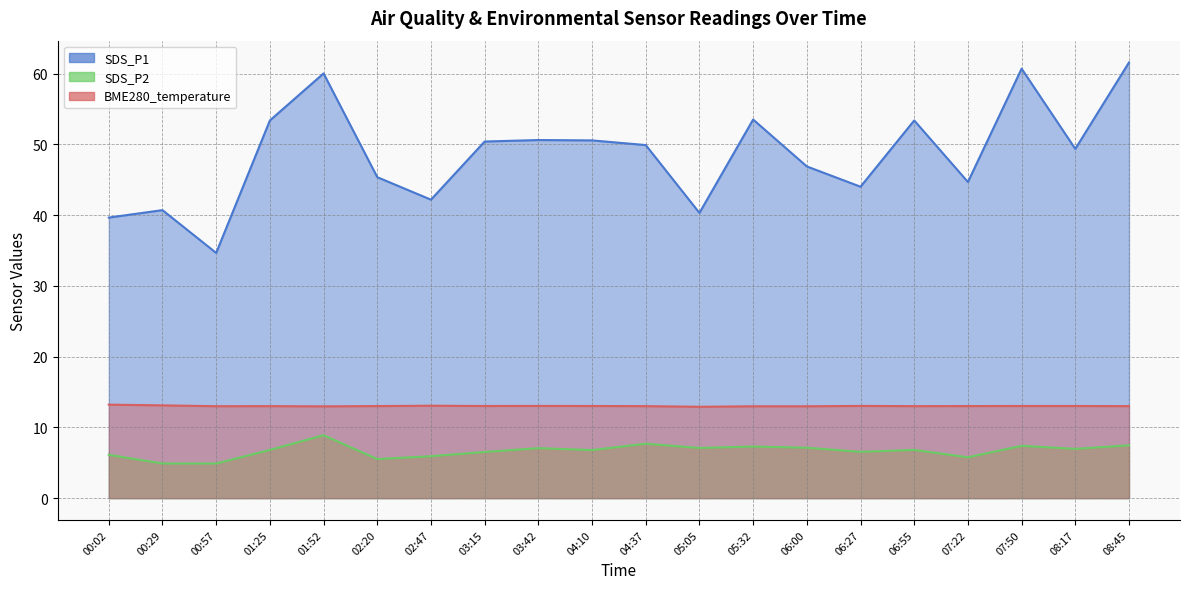

The value of SDS_P2 at 06:55 is 4.7. True or false?

False